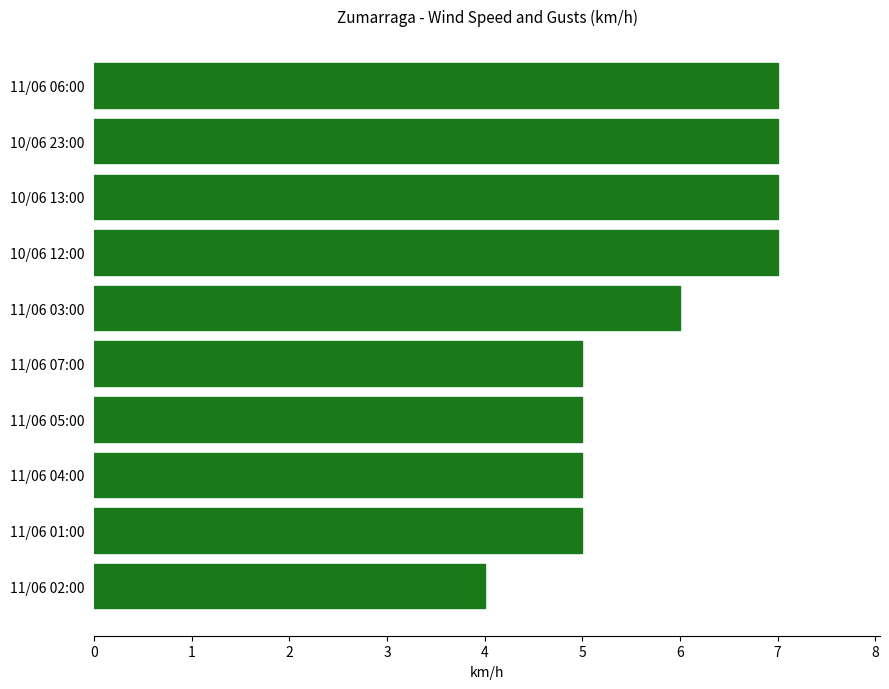

What is the average value?

6